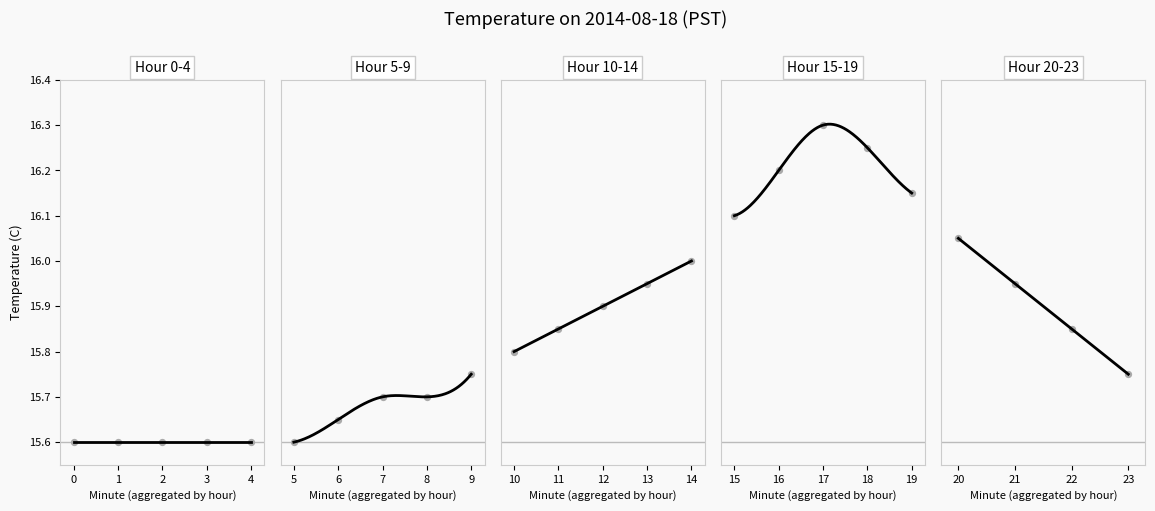

Between 4 and 20, which is larger?

20